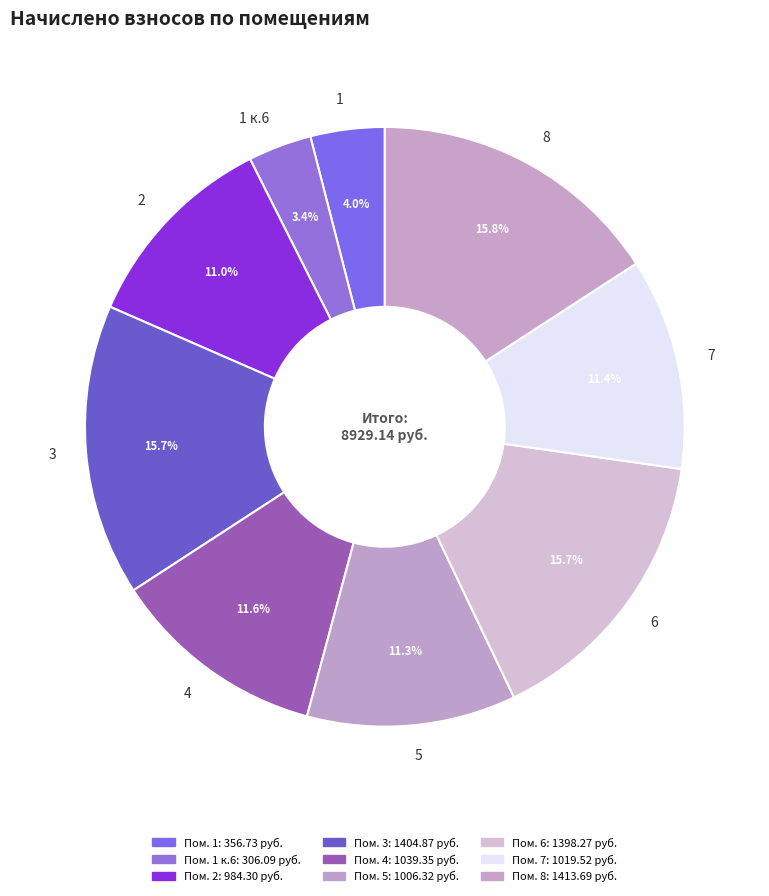

The 2 slice represents 4% of the pie. True or false?

False